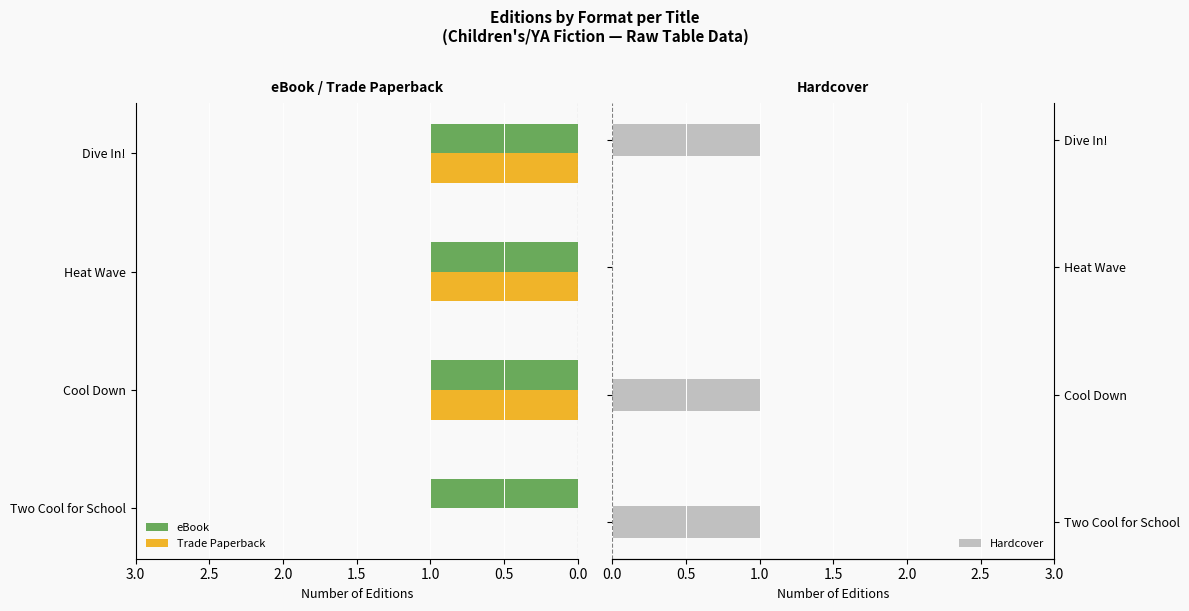

The eBook series shows 1 at Cool Down. True or false?

True